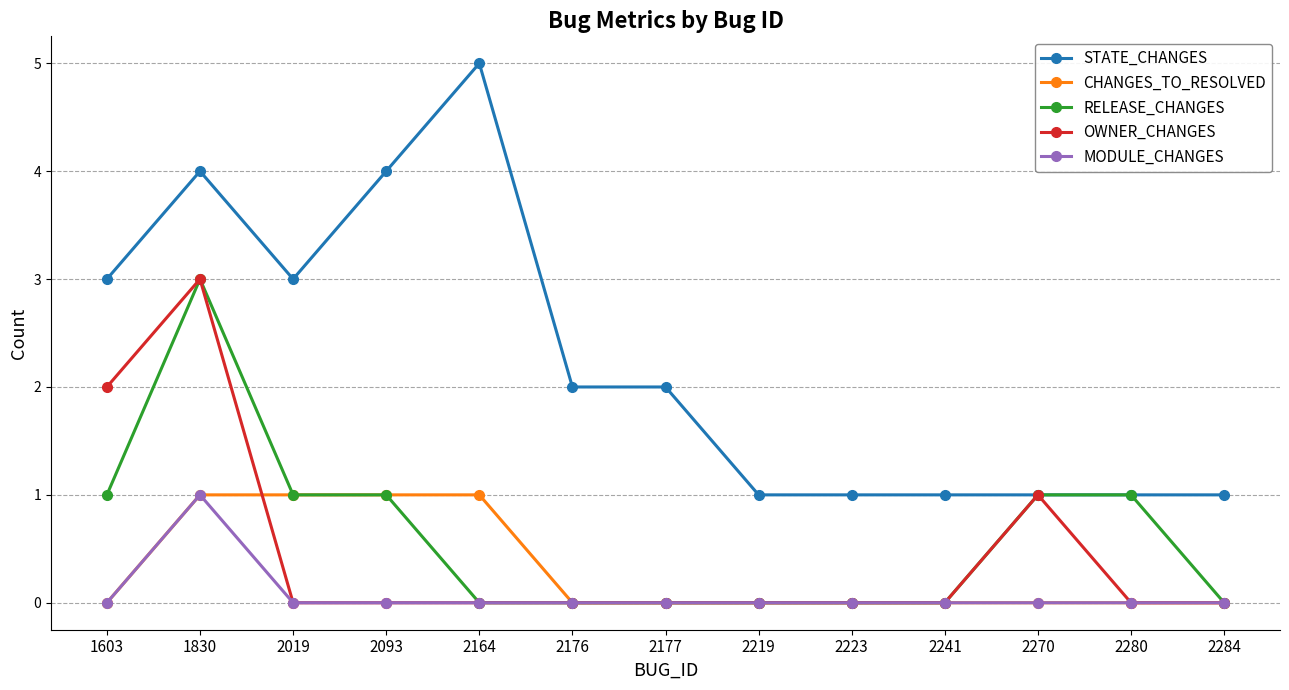

Which series has the widest spread of values?

STATE_CHANGES